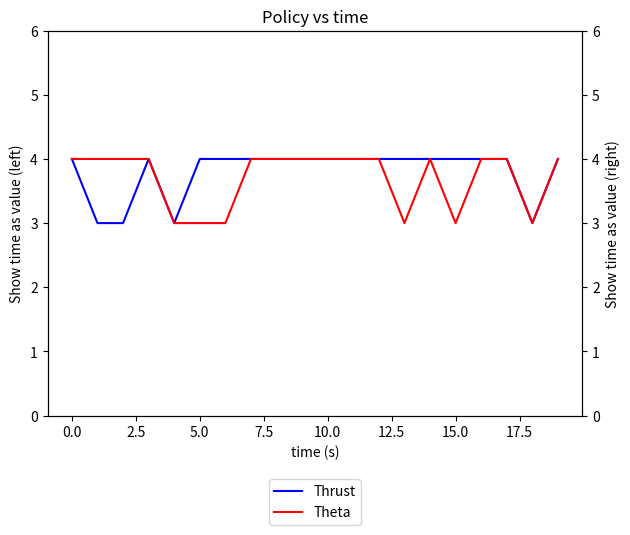

Rank the series at 18 from lowest to highest value.

Thrust, Theta